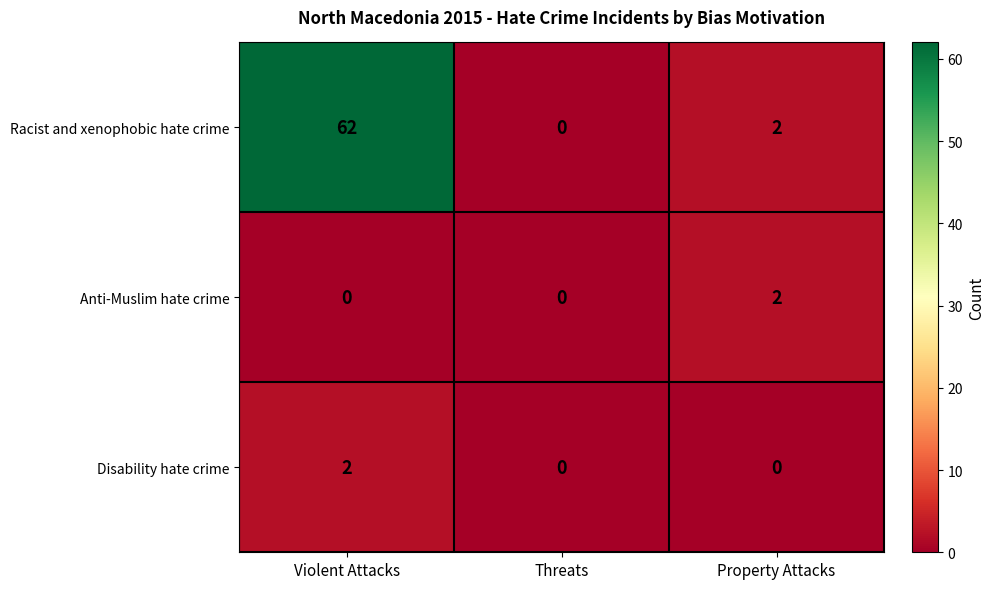

At which category is the sum across all series the highest?

Violent Attacks